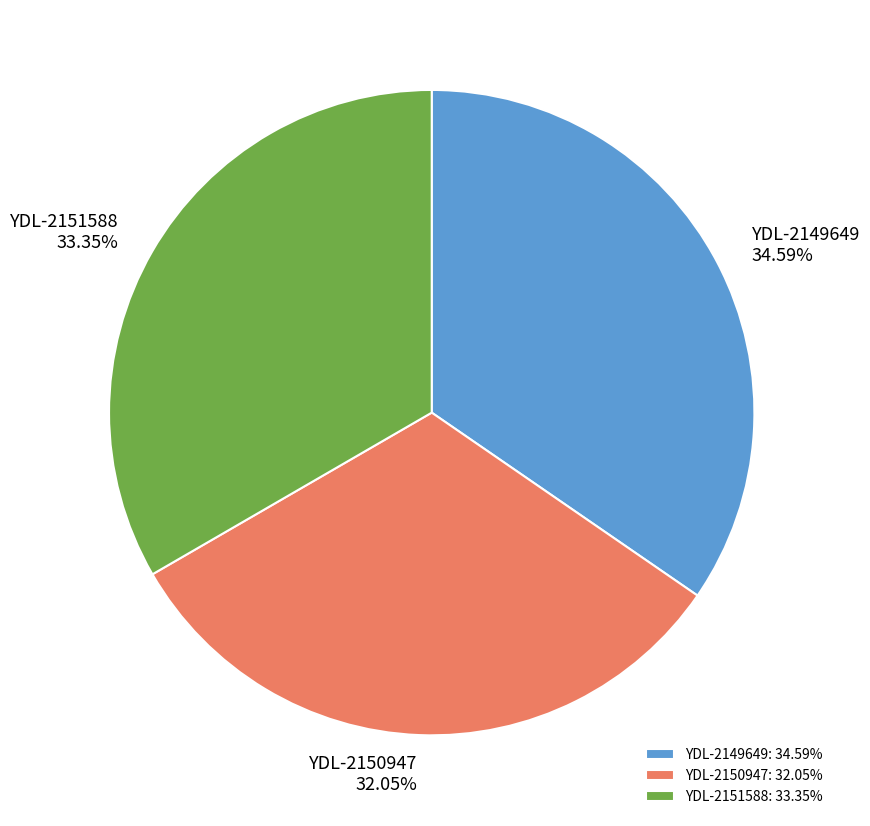

True or false: YDL-2150947 accounts for 32% of the total.

True